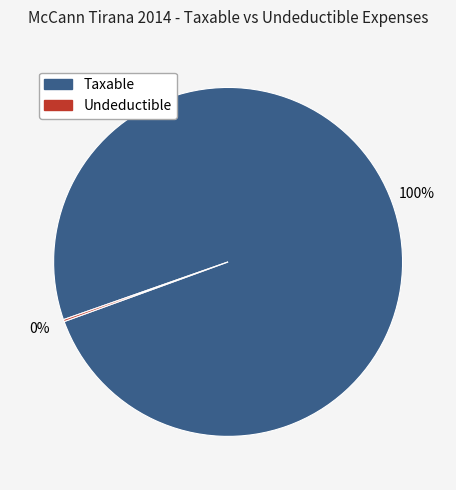

To the nearest percent, what is the difference between the largest and smallest slice percentages?

100%